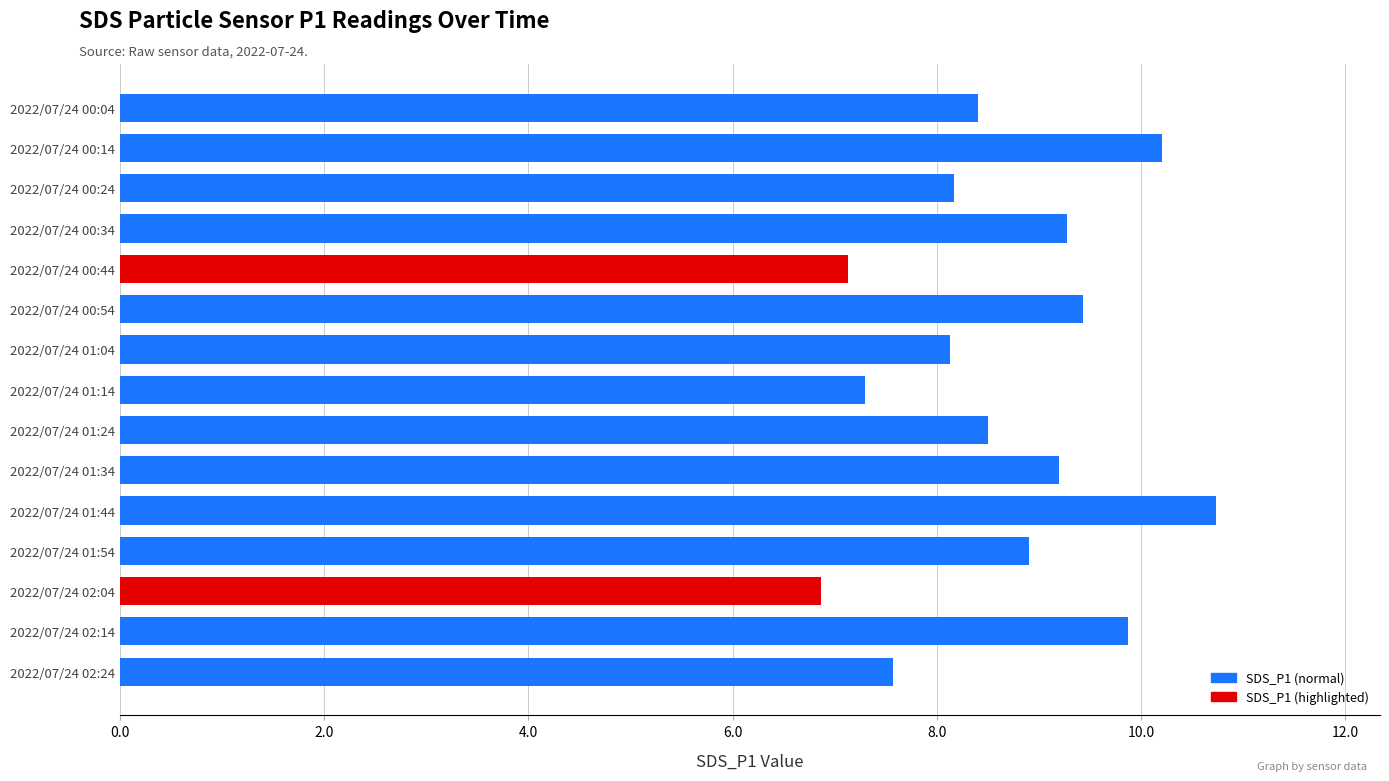

Is it true that the value at 2022/07/24 02:14 is 5.9?

False